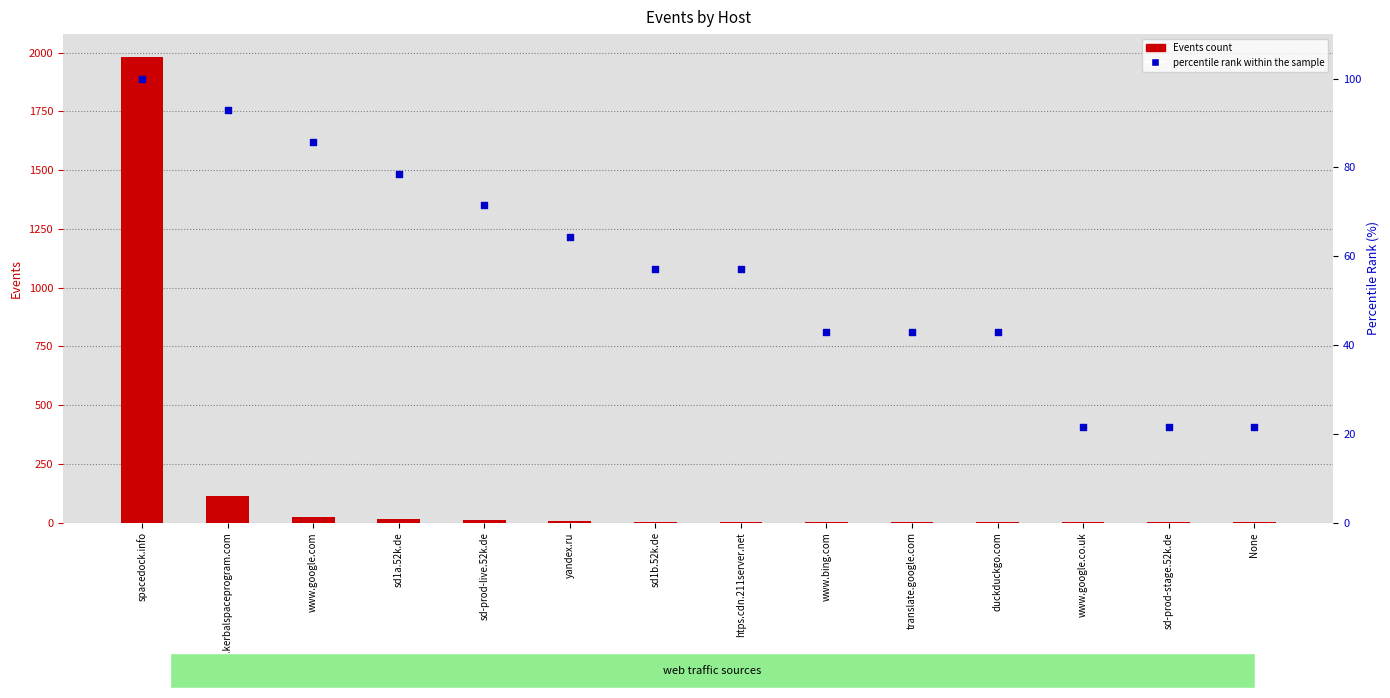

At how many categories does at least one series exceed 326?

1